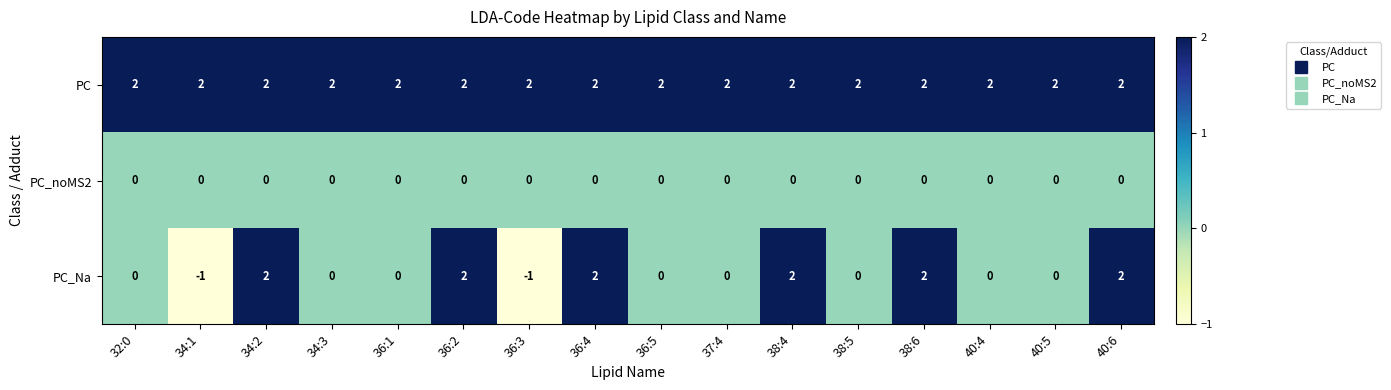

What is the difference between the second highest and second lowest values in the PC_Na series?

3